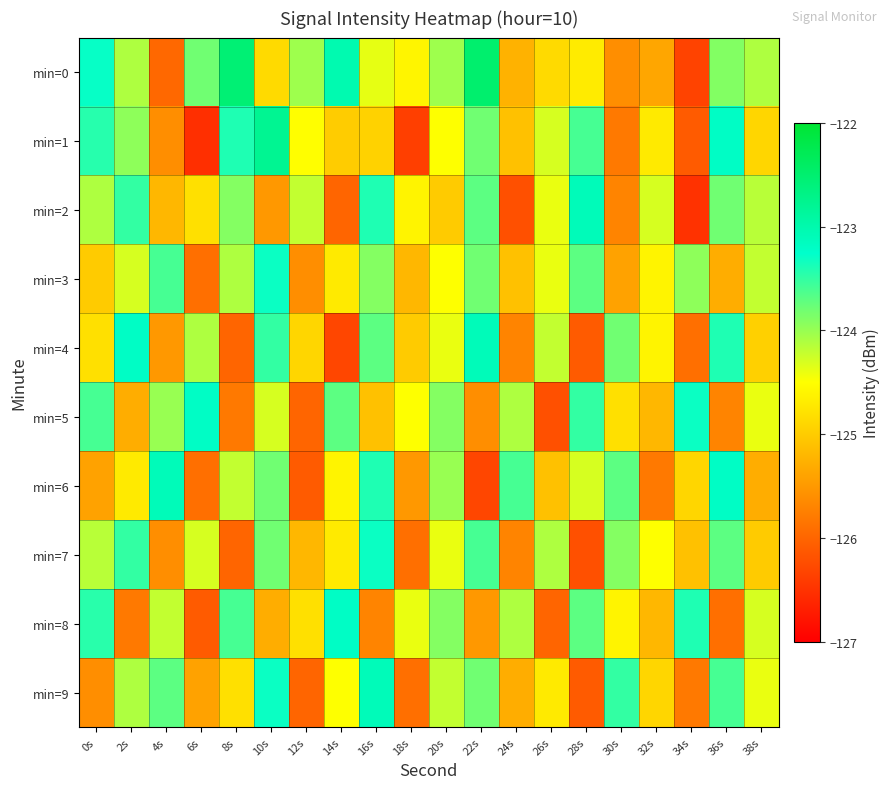

Reading left to right, list all the values displayed in this chart.

min=0: 0s=-123.3	2s=-124.1	4s=-126.0	6s=-123.8	8s=-122.5	10s=-124.9	12s=-124.0	14s=-123.0	16s=-124.4	18s=-124.6	20s=-124.0	22s=-122.5	24s=-125.3	26s=-124.9	28s=-124.7	30s=-125.6	32s=-125.4	34s=-126.3	36s=-123.9	38s=-124.1
min=1: 0s=-123.4	2s=-123.9	4s=-125.6	6s=-126.5	8s=-123.4	10s=-122.8	12s=-124.5	14s=-125.0	16s=-124.9	18s=-126.4	20s=-124.5	22s=-123.8	24s=-125.1	26s=-124.3	28s=-123.6	30s=-125.8	32s=-124.7	34s=-126.1	36s=-123.2	38s=-124.9
min=2: 0s=-124.1	2s=-123.5	4s=-125.2	6s=-124.8	8s=-123.9	10s=-125.5	12s=-124.2	14s=-126.0	16s=-123.4	18s=-124.6	20s=-125.0	22s=-123.7	24s=-126.2	26s=-124.4	28s=-123.1	30s=-125.7	32s=-124.3	34s=-126.5	36s=-123.8	38s=-124.2
min=3: 0s=-125.0	2s=-124.3	4s=-123.6	6s=-125.9	8s=-124.1	10s=-123.3	12s=-125.6	14s=-124.7	16s=-123.9	18s=-125.2	20s=-124.5	22s=-123.8	24s=-125.1	26s=-124.4	28s=-123.7	30s=-125.4	32s=-124.6	34s=-124.0	36s=-125.3	38s=-124.2
min=4: 0s=-124.8	2s=-123.2	4s=-125.5	6s=-124.1	8s=-126.0	10s=-123.5	12s=-124.9	14s=-126.3	16s=-123.7	18s=-125.0	20s=-124.4	22s=-123.1	24s=-125.7	26s=-124.2	28s=-126.1	30s=-123.8	32s=-124.6	34s=-125.9	36s=-123.4	38s=-125.0
min=5: 0s=-123.6	2s=-125.3	4s=-124.0	6s=-123.2	8s=-125.8	10s=-124.3	12s=-126.0	14s=-123.7	16s=-125.1	18s=-124.5	20s=-123.9	22s=-125.6	24s=-124.1	26s=-126.2	28s=-123.5	30s=-124.8	32s=-125.2	34s=-123.3	36s=-125.7	38s=-124.4
min=6: 0s=-125.4	2s=-124.7	4s=-123.1	6s=-125.9	8s=-124.2	10s=-123.8	12s=-126.1	14s=-124.6	16s=-123.4	18s=-125.5	20s=-124.0	22s=-126.3	24s=-123.6	26s=-125.1	28s=-124.3	30s=-123.7	32s=-125.8	34s=-124.9	36s=-123.2	38s=-125.3
min=7: 0s=-124.2	2s=-123.5	4s=-125.6	6s=-124.3	8s=-126.0	10s=-123.8	12s=-125.2	14s=-124.7	16s=-123.3	18s=-125.9	20s=-124.4	22s=-123.6	24s=-125.7	26s=-124.1	28s=-126.2	30s=-123.9	32s=-124.5	34s=-125.1	36s=-123.7	38s=-125.0
min=8: 0s=-123.5	2s=-125.8	4s=-124.2	6s=-126.1	8s=-123.6	10s=-125.3	12s=-124.8	14s=-123.2	16s=-125.7	18s=-124.4	20s=-123.9	22s=-125.5	24s=-124.1	26s=-126.0	28s=-123.7	30s=-124.6	32s=-125.2	34s=-123.4	36s=-125.9	38s=-124.3
min=9: 0s=-125.6	2s=-124.1	4s=-123.7	6s=-125.4	8s=-124.8	10s=-123.3	12s=-126.0	14s=-124.5	16s=-123.1	18s=-125.9	20s=-124.2	22s=-123.8	24s=-125.3	26s=-124.7	28s=-126.1	30s=-123.5	32s=-124.9	34s=-125.8	36s=-123.6	38s=-124.4